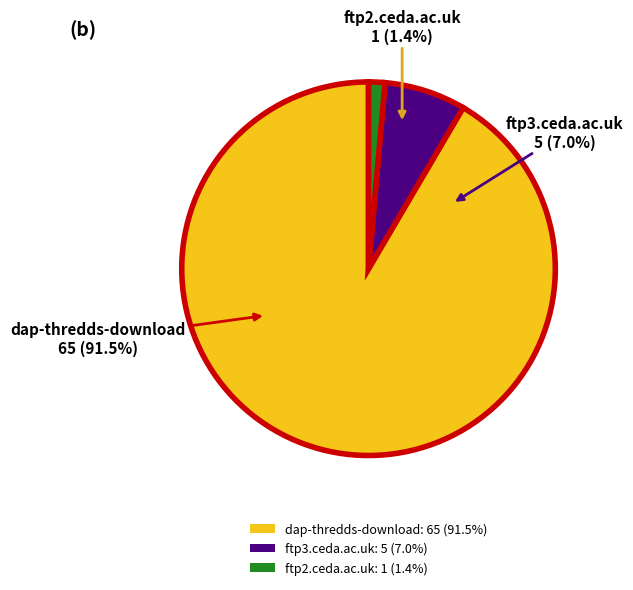

Rank the categories by value from highest to lowest.

dap-thredds-download, ftp3.ceda.ac.uk, ftp2.ceda.ac.uk